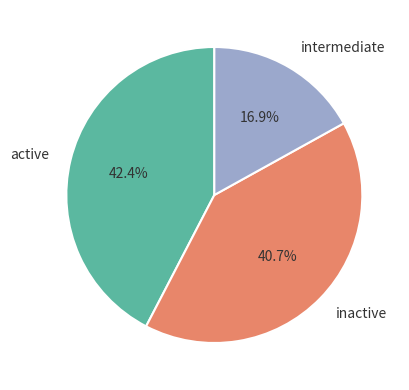

Rank the categories by value from lowest to highest.

intermediate, inactive, active